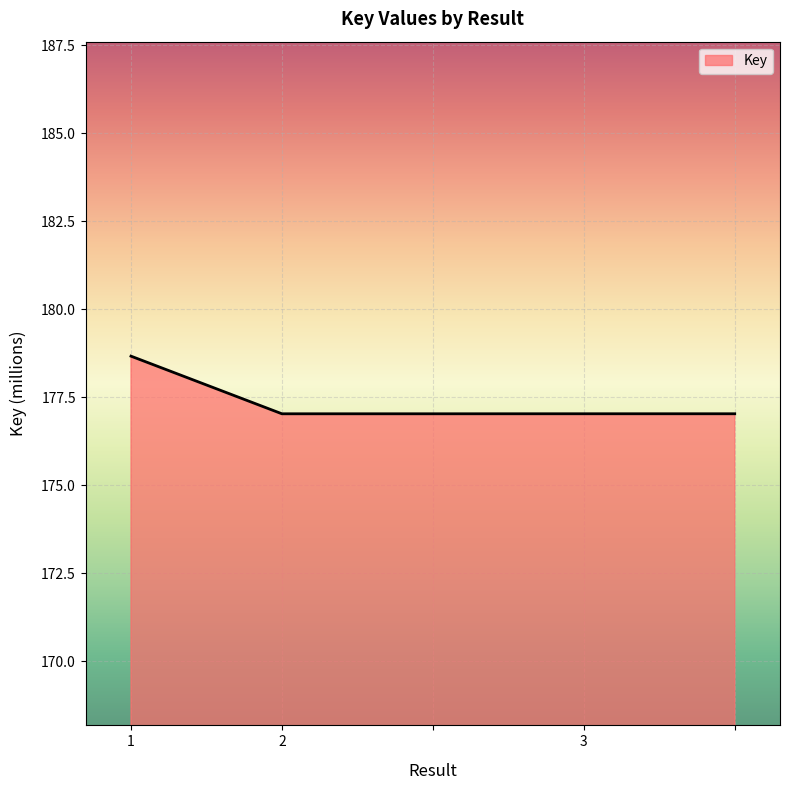

What is the maximum value shown in the chart?

178.7